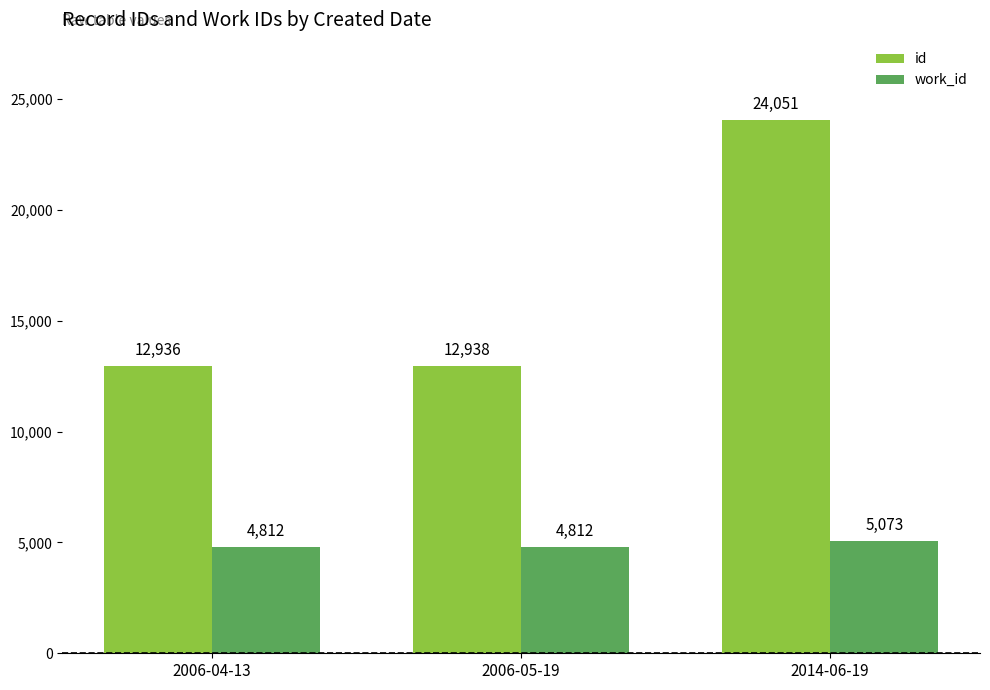

Reading right to left, list all the values displayed in this chart.

id: 24051	12938	12936
work_id: 5073	4812	4812